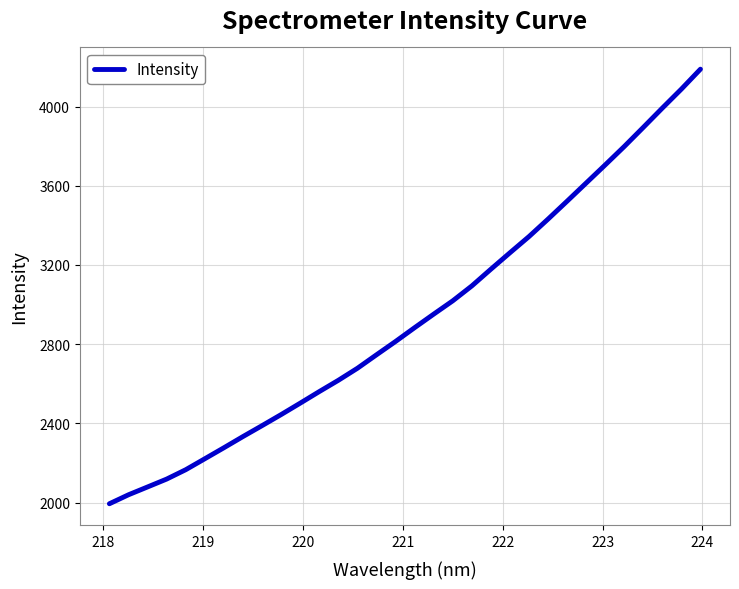

Reading left to right, list all the values displayed in this chart.

1994.0	2039.3	2078.8	2118.6	2165.9	2221.3	2276.8	2333.4	2388.5	2444.4	2502.1	2560.6	2617.5	2678.3	2746.4	2813.7	2883.4	2951.7	3019.0	3094.2	3178.7	3261.7	3343.5	3431.7	3522.2	3613.8	3705.4	3798.3	3895.0	3992.5	4088.3	4188.8